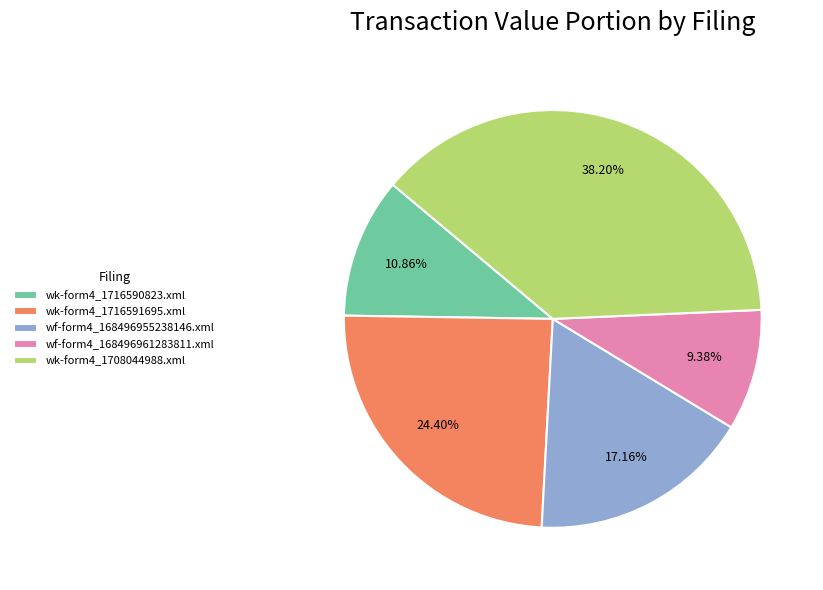

Rank the categories by value from highest to lowest.

wk-form4_1708044988.xml, wk-form4_1716591695.xml, wf-form4_168496955238146.xml, wk-form4_1716590823.xml, wf-form4_168496961283811.xml